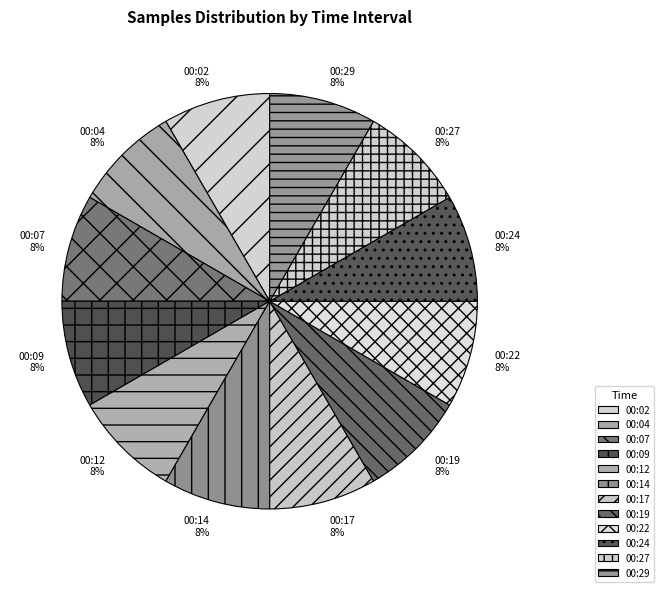

What percentage is the 00:12 slice, to the nearest percent?

8%